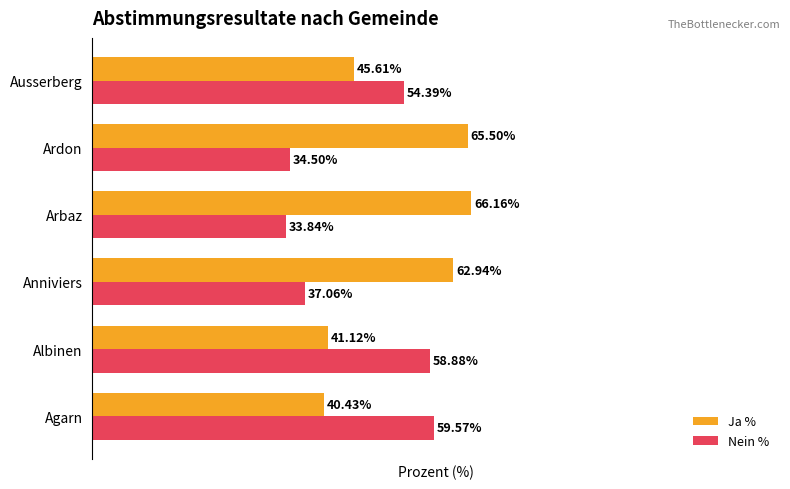

Rank the categories by Nein % value from highest to lowest.

Agarn, Albinen, Ausserberg, Anniviers, Ardon, Arbaz